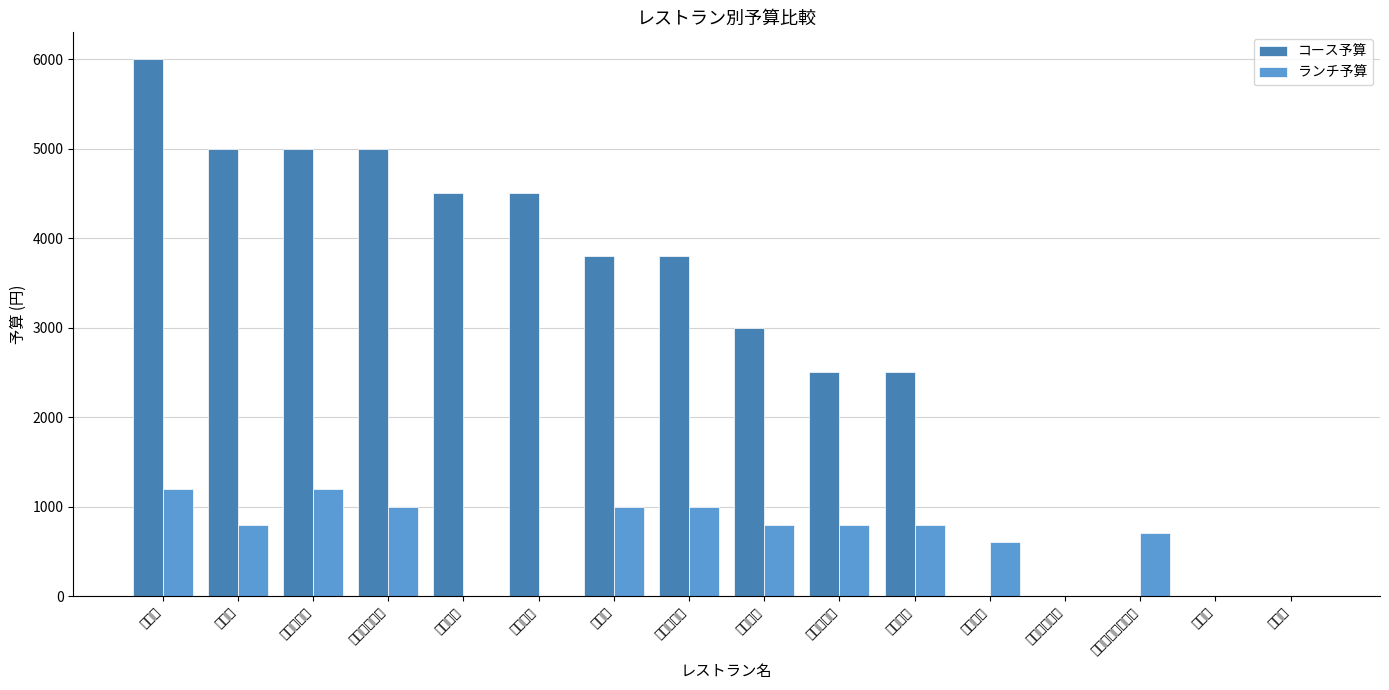

Rank the categories by コース予算 value from lowest to highest.

ブラウン, ケーキクラブ, ココナッツミルク, ジョイ, 来来亭, あじさい亭, バンブー, しまあじ, 広東楼, さくら食堂, 上海飯店, 台湾酒家, ミラノ, ジャスミン, カサブランカ, 銀寿司